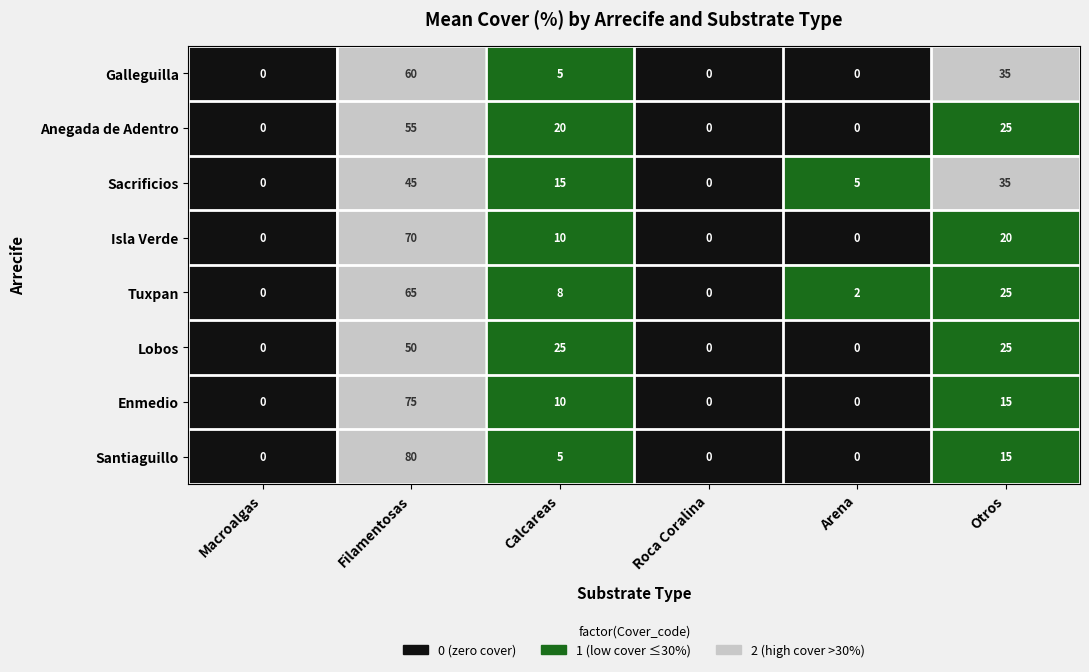

At which label does Anegada de Adentro reach its peak?

Filamentosas